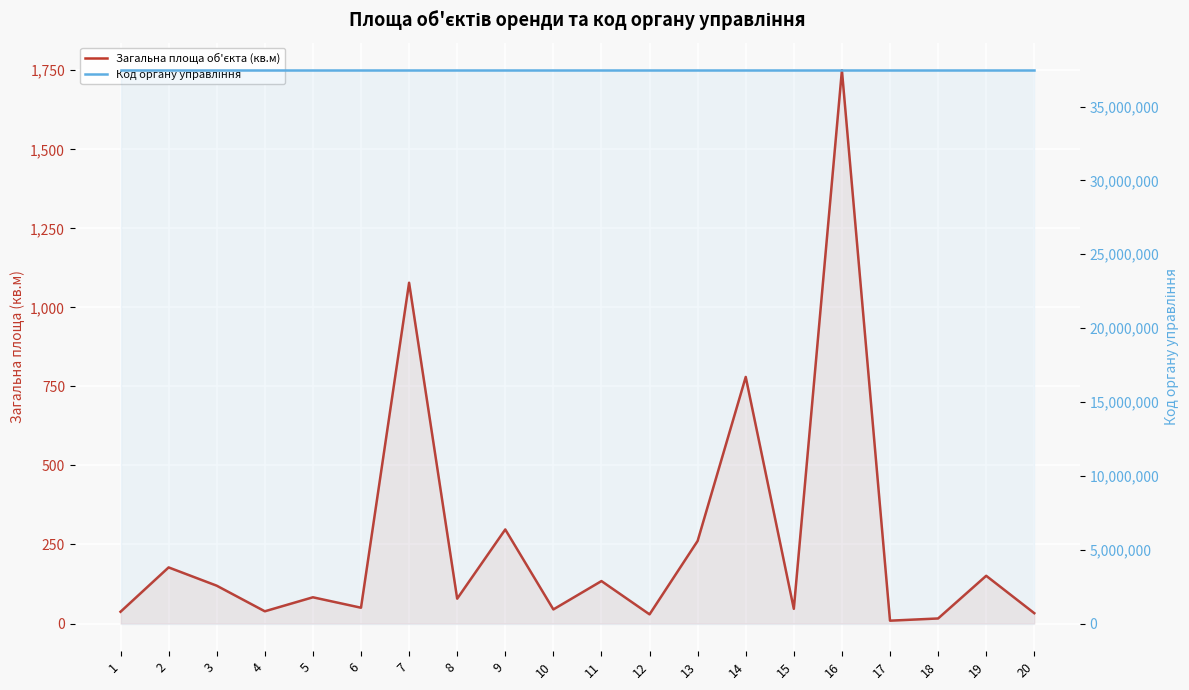

At which label does Код органу управління reach its peak?

1